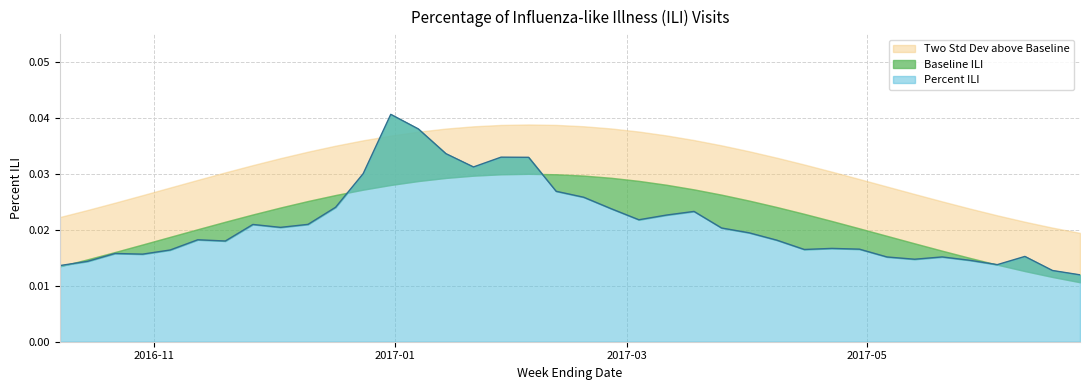

List the labels in order of Baseline ILI value, smallest first.

2017-06-24, 2017-06-17, 2017-06-10, 2016-10-08, 2017-06-03, 2016-10-15, 2017-05-27, 2016-10-22, 2017-05-20, 2016-10-29, 2017-05-13, 2016-11-05, 2017-05-06, 2016-11-12, 2017-04-29, 2016-11-19, 2017-04-22, 2016-11-26, 2017-04-15, 2016-12-03, 2017-04-08, 2016-12-10, 2017-04-01, 2016-12-17, 2017-03-25, 2016-12-24, 2017-03-18, 2016-12-31, 2017-03-11, 2017-01-07, 2017-03-04, 2017-01-14, 2017-02-25, 2017-01-21, 2017-02-18, 2017-01-28, 2017-02-11, 2017-02-04